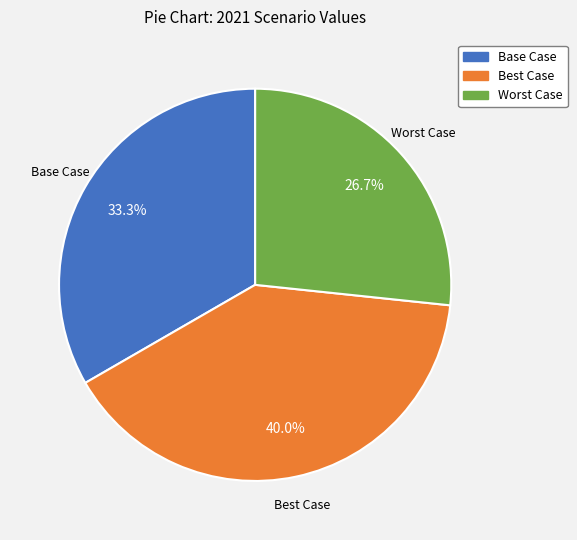

Combined, what portion of the pie is Worst Case and Base Case?

60.0%